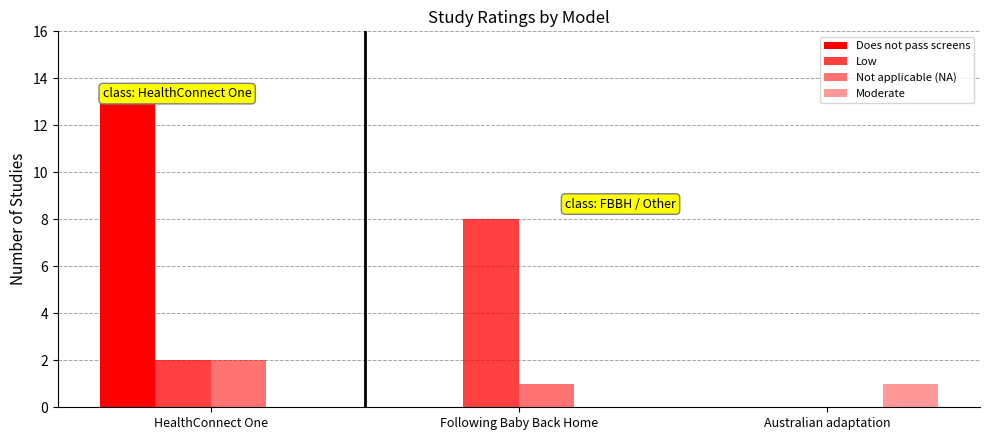

What is the spread (max minus min) of values at HealthConnect One?

13